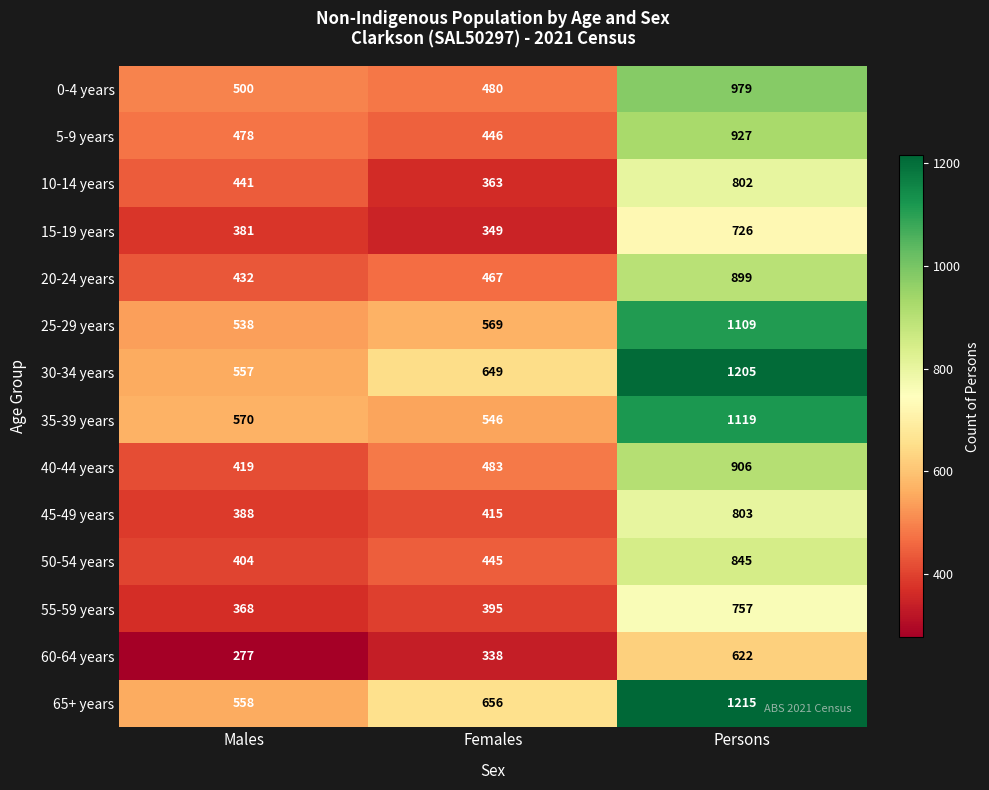

What is the greatest value displayed?

1215